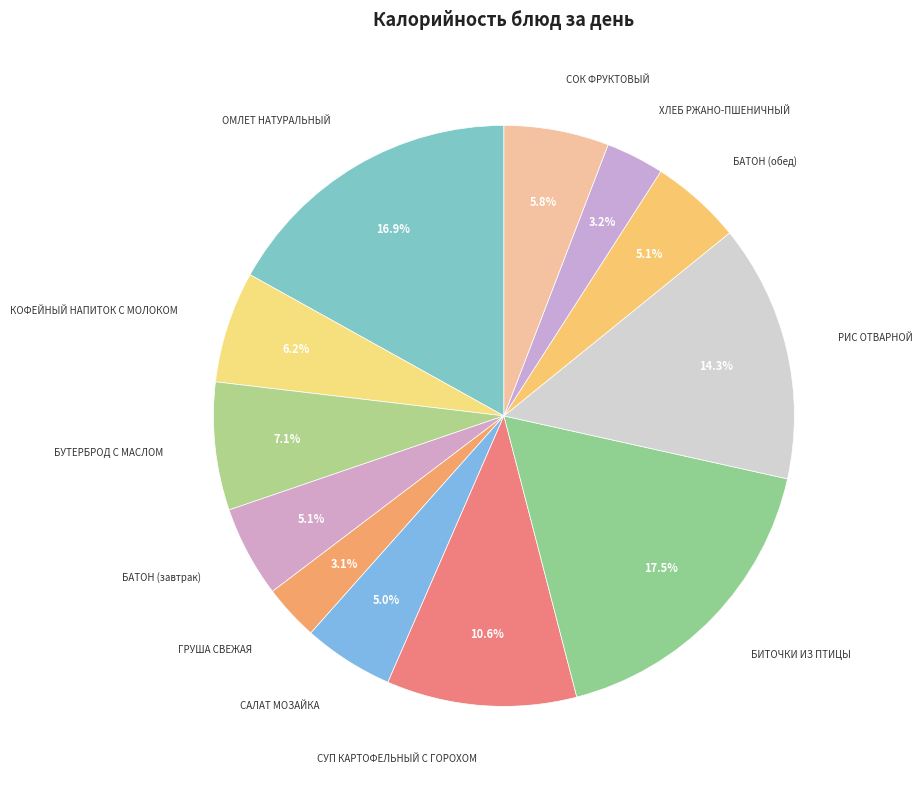

Does any single category account for the majority?

No